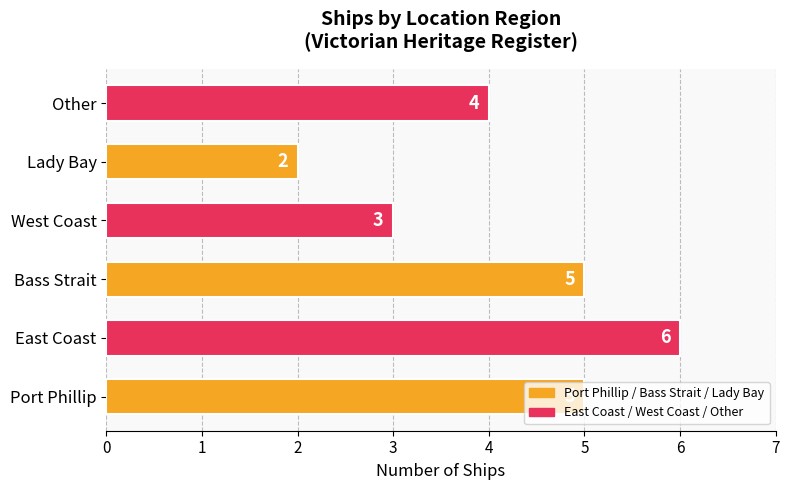

What value does the data have at West Coast?

3